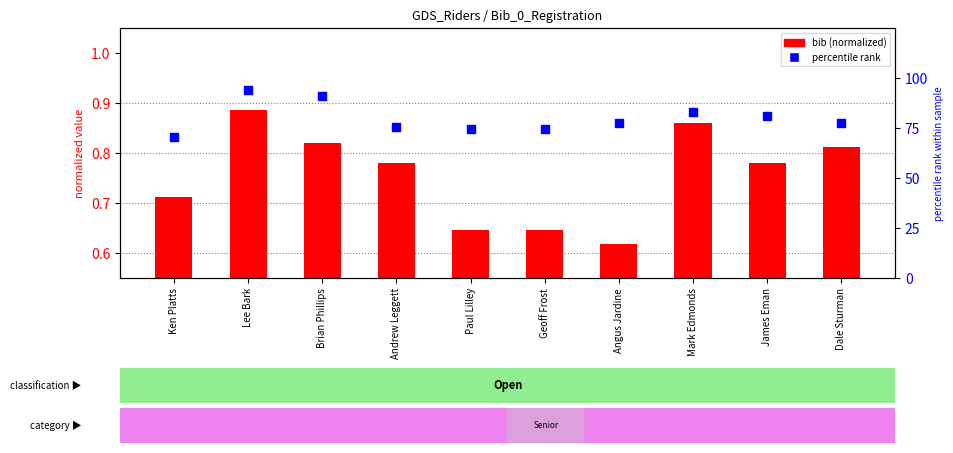

What is the total value across all series at James Eman?

81.6